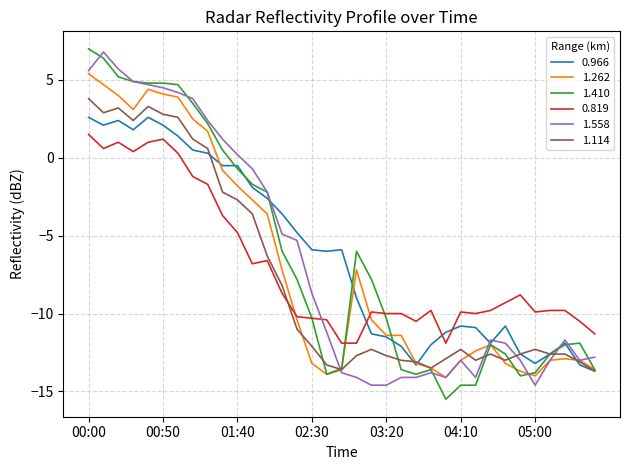

Which series has the widest spread of values?

1.410